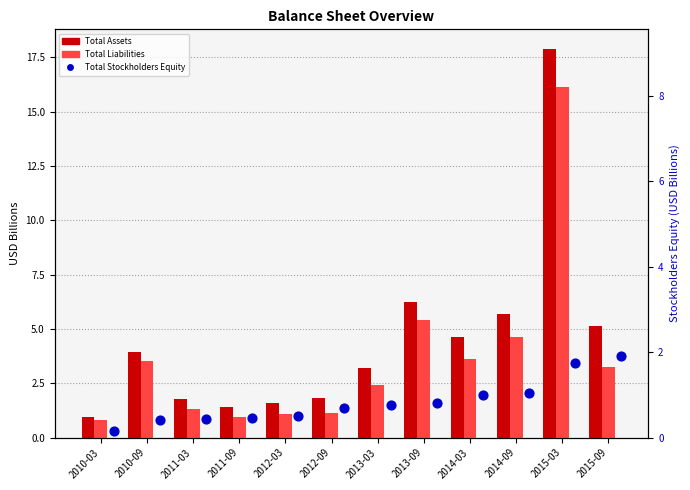

Which series has the largest total across all categories?

Total Assets